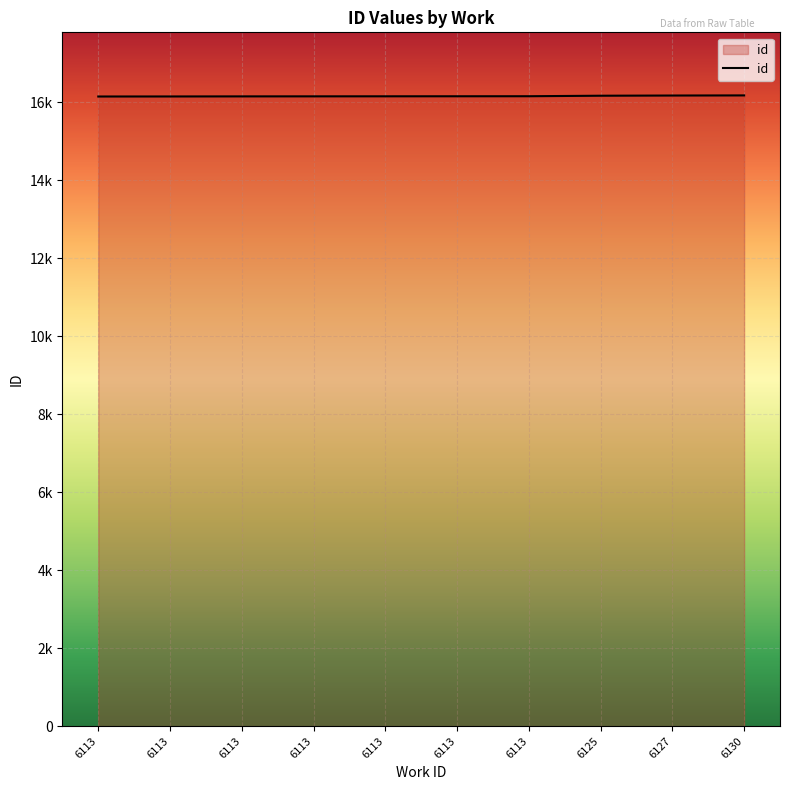

At which category does the chart reach its minimum across all series?

6113